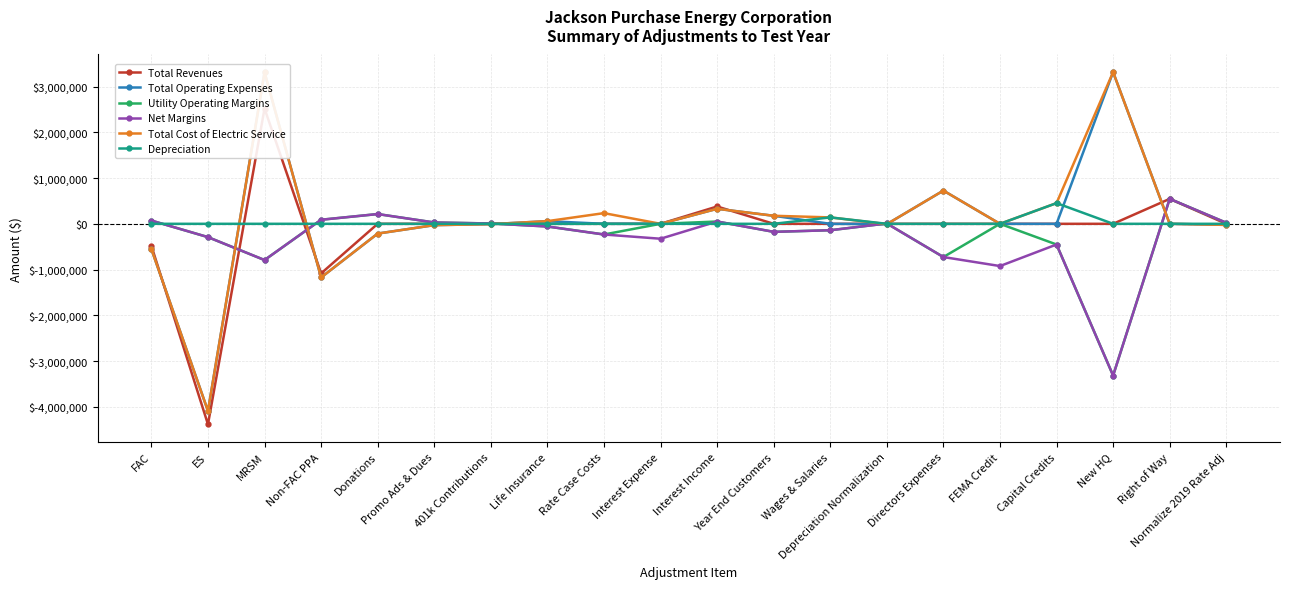

At Interest Expense, list the series in order from largest to smallest.

Total Revenues, Total Operating Expenses, Utility Operating Margins, Total Cost of Electric Service, Depreciation, Net Margins